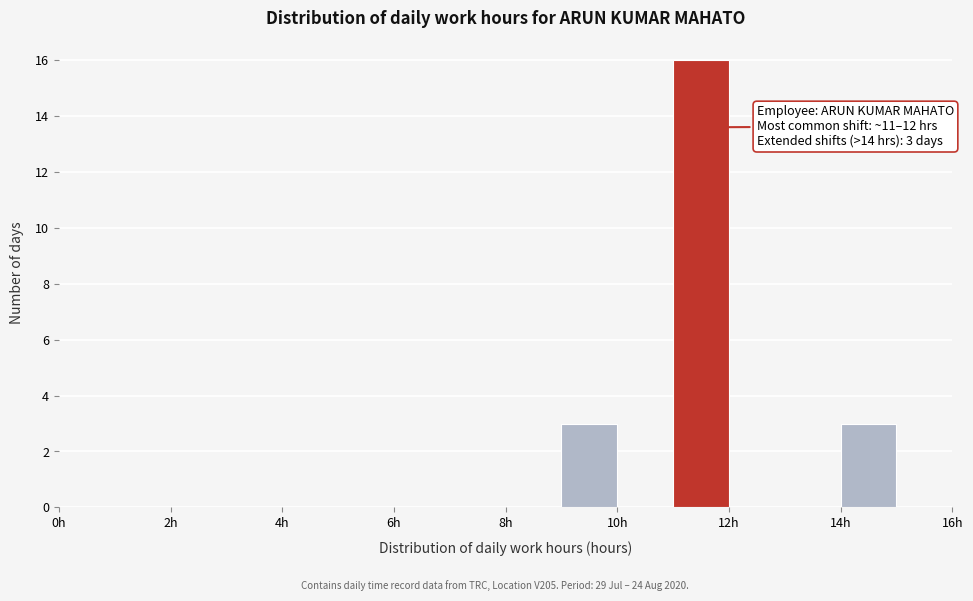

Which range on the x-axis has the tallest bar?

11 to 12